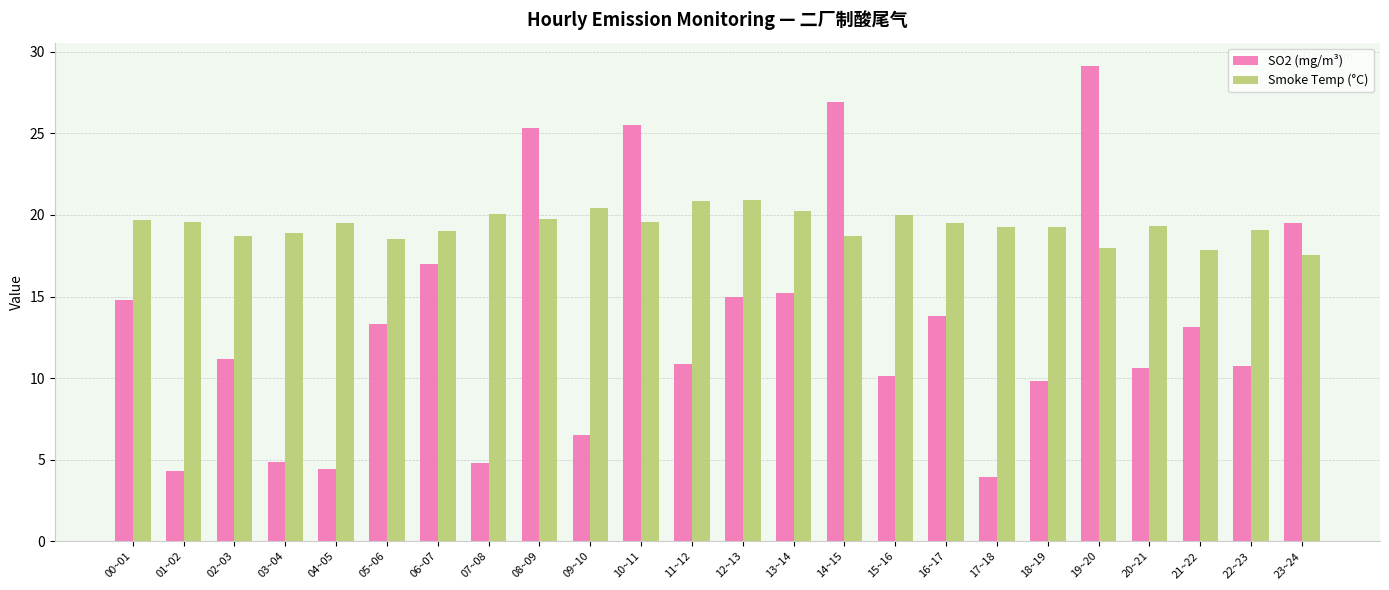

What position from the left is 02~03?

3